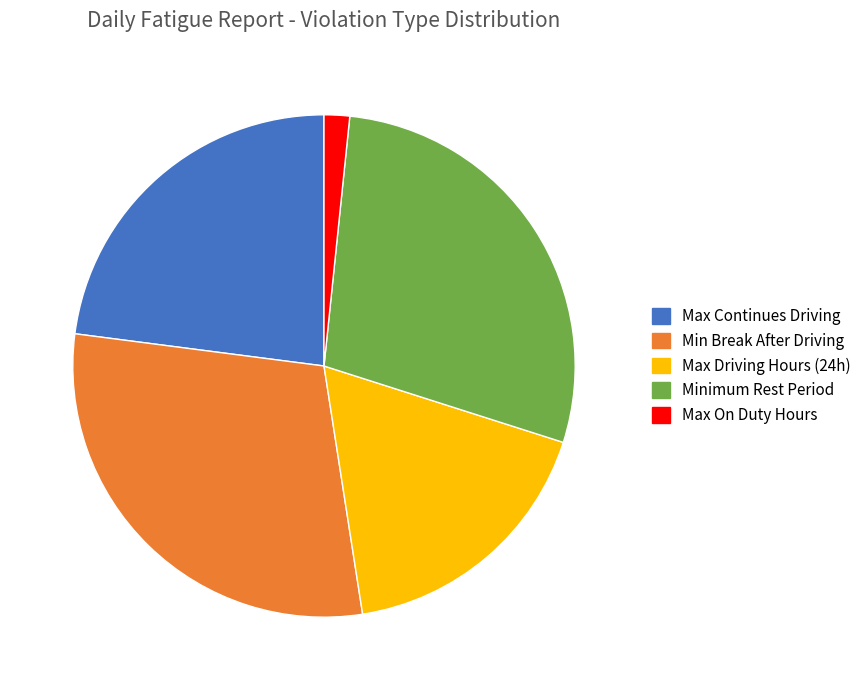

Is there any slice that represents more than half of the pie?

No